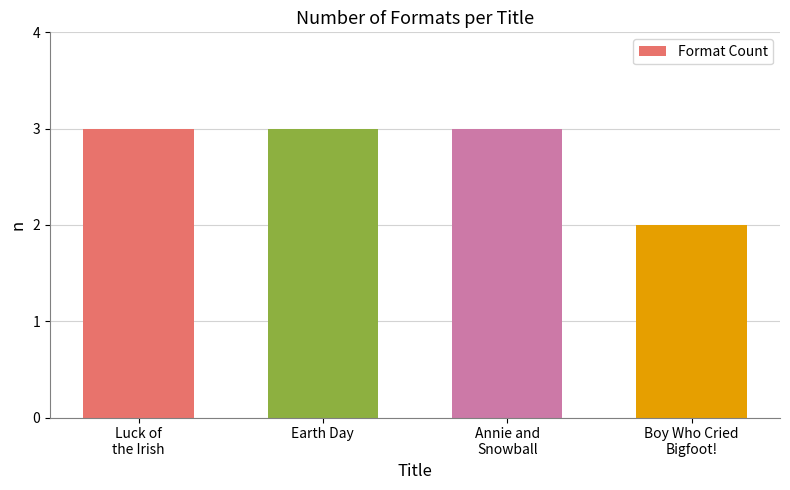

Reading left to right, extract all data points from this chart.

Luck of
the Irish=3	Earth Day=3	Annie and
Snowball=3	Boy Who Cried
Bigfoot!=2